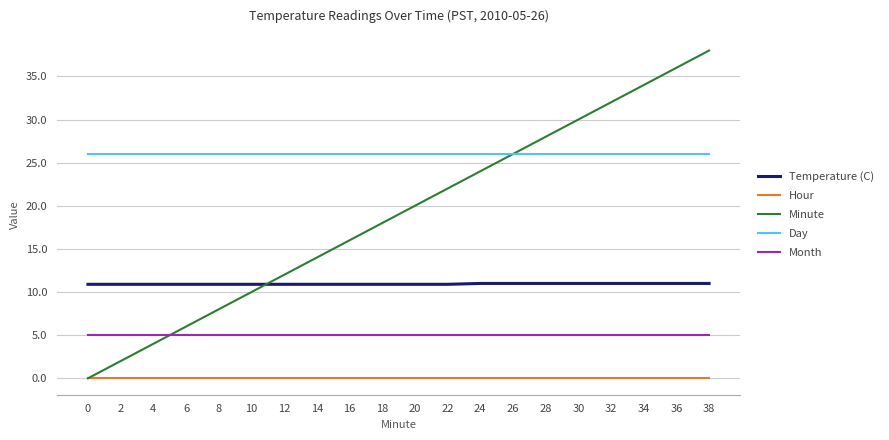

What is the greatest value displayed?

38.0